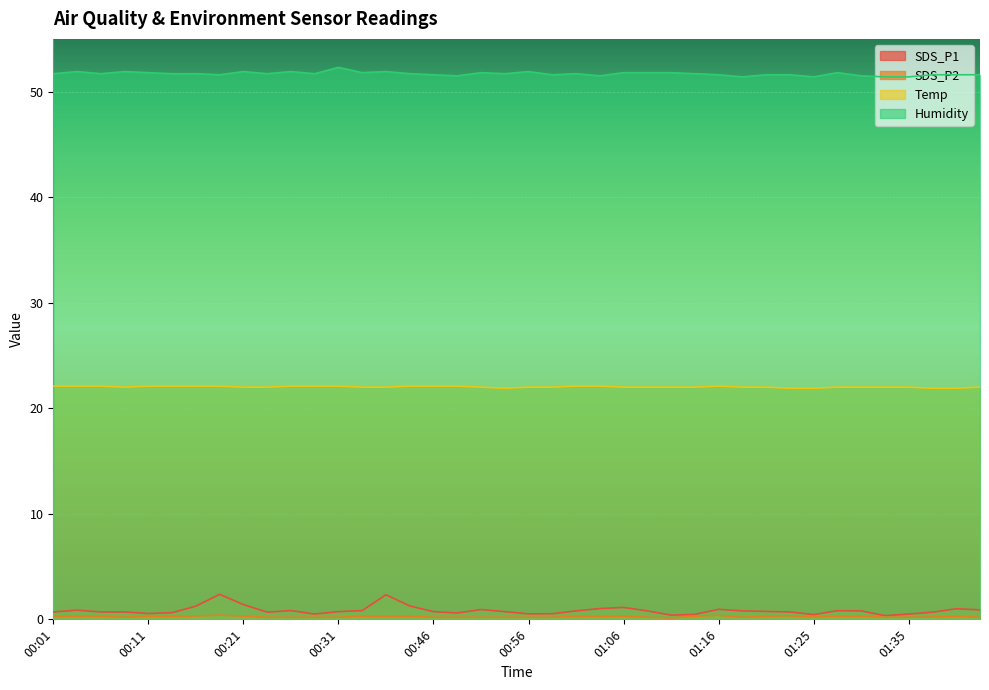

Reading left to right, list all the values displayed in this chart.

SDS_P1: 00:01=0.7	00:04=0.9	00:06=0.7	00:09=0.7	00:11=0.6	00:14=0.6	00:16=1.2	00:18=2.4	00:21=1.4	00:24=0.7	00:26=0.8	00:28=0.5	00:31=0.7	00:39=0.8	00:41=2.3	00:44=1.3	00:46=0.7	00:49=0.6	00:51=0.9	00:54=0.7	00:56=0.5	00:59=0.5	01:01=0.8	01:03=1.0	01:06=1.1	01:08=0.8	01:11=0.4	01:13=0.5	01:16=0.9	01:18=0.8	01:20=0.8	01:23=0.7	01:25=0.5	01:28=0.8	01:30=0.8	01:33=0.3	01:35=0.5	01:37=0.7	01:40=1.0	01:42=0.9
SDS_P2: 00:01=0.3	00:04=0.3	00:06=0.3	00:09=0.2	00:11=0.3	00:14=0.3	00:16=0.3	00:18=0.4	00:21=0.3	00:24=0.2	00:26=0.2	00:28=0.2	00:31=0.2	00:39=0.3	00:41=0.3	00:44=0.3	00:46=0.2	00:49=0.2	00:51=0.2	00:54=0.2	00:56=0.2	00:59=0.2	01:01=0.3	01:03=0.3	01:06=0.3	01:08=0.2	01:11=0.1	01:13=0.3	01:16=0.4	01:18=0.2	01:20=0.3	01:23=0.3	01:25=0.2	01:28=0.3	01:30=0.3	01:33=0.2	01:35=0.2	01:37=0.2	01:40=0.3	01:42=0.2
Temp: 00:01=22.1	00:04=22.1	00:06=22.1	00:09=22.0	00:11=22.1	00:14=22.1	00:16=22.1	00:18=22.1	00:21=22.0	00:24=22.0	00:26=22.1	00:28=22.1	00:31=22.1	00:39=22.0	00:41=22.0	00:44=22.1	00:46=22.1	00:49=22.1	00:51=22.0	00:54=21.9	00:56=22.0	00:59=22.0	01:01=22.1	01:03=22.1	01:06=22.0	01:08=22.0	01:11=22.0	01:13=22.0	01:16=22.1	01:18=22.0	01:20=22.0	01:23=21.9	01:25=21.9	01:28=22.0	01:30=22.0	01:33=22.0	01:35=22.0	01:37=21.9	01:40=21.9	01:42=22.0
Humidity: 00:01=51.7	00:04=51.9	00:06=51.7	00:09=51.9	00:11=51.8	00:14=51.7	00:16=51.7	00:18=51.6	00:21=51.9	00:24=51.7	00:26=51.9	00:28=51.7	00:31=52.3	00:39=51.8	00:41=51.9	00:44=51.7	00:46=51.6	00:49=51.5	00:51=51.8	00:54=51.7	00:56=51.9	00:59=51.6	01:01=51.7	01:03=51.5	01:06=51.8	01:08=51.8	01:11=51.8	01:13=51.7	01:16=51.6	01:18=51.4	01:20=51.6	01:23=51.6	01:25=51.4	01:28=51.8	01:30=51.5	01:33=51.4	01:35=51.4	01:37=51.6	01:40=51.6	01:42=51.6